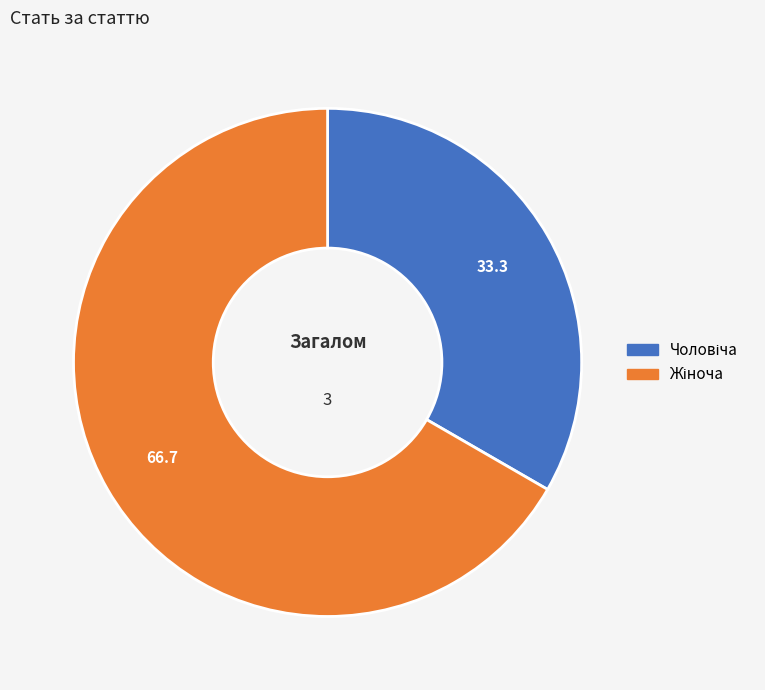

Is there a majority slice in this chart?

Yes